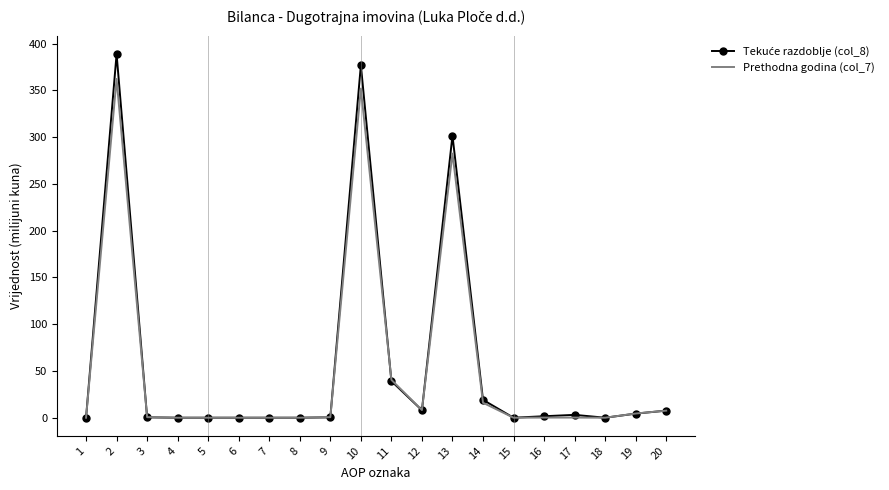

Where does the Tekuće razdoblje (col_8) series first go above 1?

2